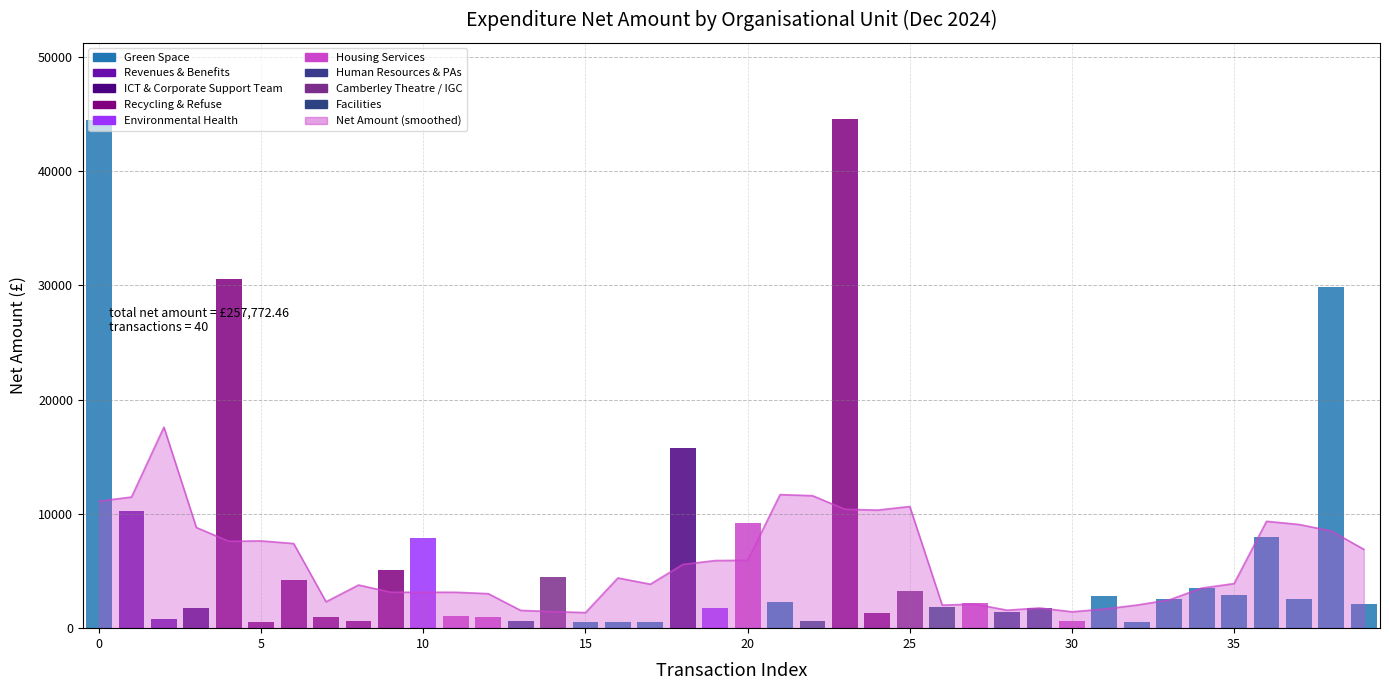

Reading left to right, list all the values displayed in this chart.

Green Space=44453.0	Revenues & Benefits=10281.8	Revenues & Benefits=819.6	ICT & Corporate Support Team=1800.0	Recycling & Refuse=30586.7	Recycling & Refuse=545.9	Recycling & Refuse=4250.9	Recycling & Refuse=987.7	Recycling & Refuse=651.1	Recycling & Refuse=5109.5	Environmental Health=7878.5	Housing Services=1081.7	Housing Services=1000.0	Human Resources & PAs=630.0	Camberley Theatre / IGC=4506.3	Green Space=557.0	Green Space=557.0	Green Space=557.0	ICT & Corporate Support Team=15793.0	Environmental Health=1770.0	Housing Services=9205.0	Green Space=2250.0	Facilities=670.0	Recycling & Refuse=44527.6	Recycling & Refuse=1297.5	Camberley Theatre / IGC=3267.8	Facilities=1877.0	Housing Services=2245.0	Human Resources & PAs=1400.0	Human Resources & PAs=1750.0	Housing Services=595.0	Green Space=2844.8	Green Space=582.4	Green Space=2592.8	Green Space=3484.2	Green Space=2870.9	Green Space=8003.8	Green Space=2543.0	Green Space=29833.6	Green Space=2115.4